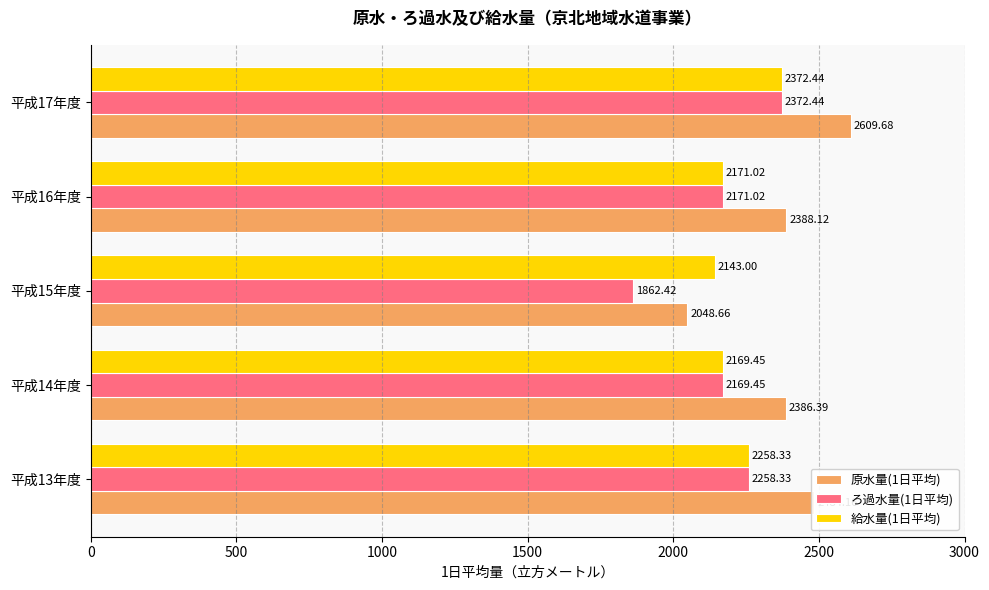

Which category has the highest value in the 給水量(1日平均) series?

平成17年度